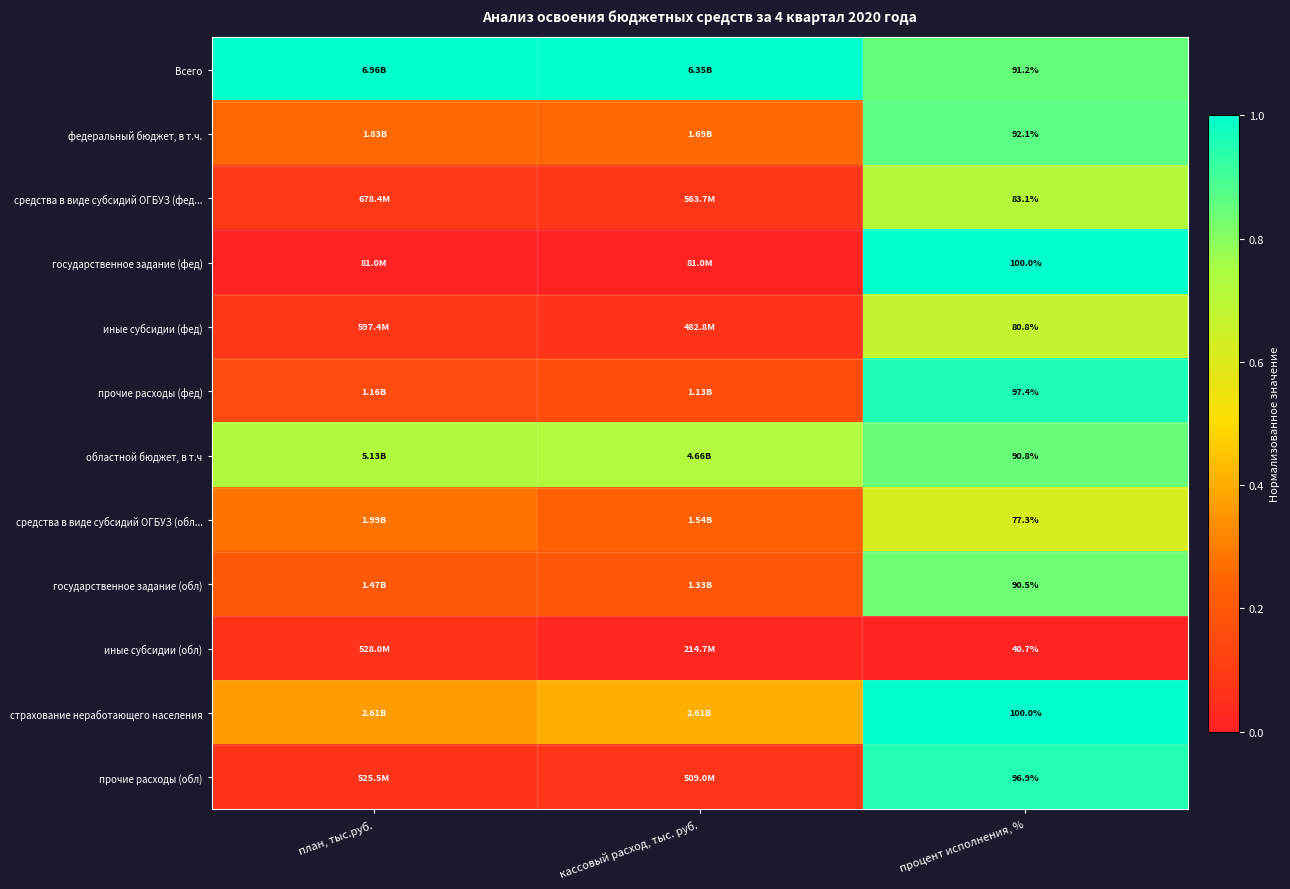

Count the иные субсидии (обл) values in the range 0 to 1.

3